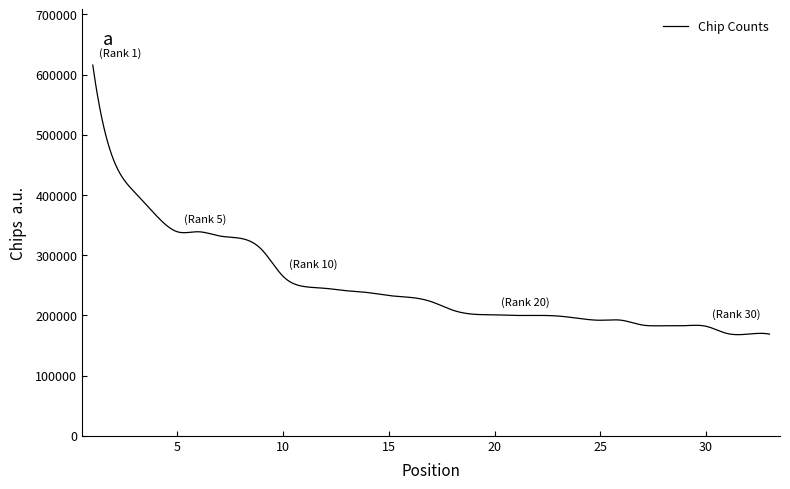

What is the maximum value shown in the chart?

616000.0